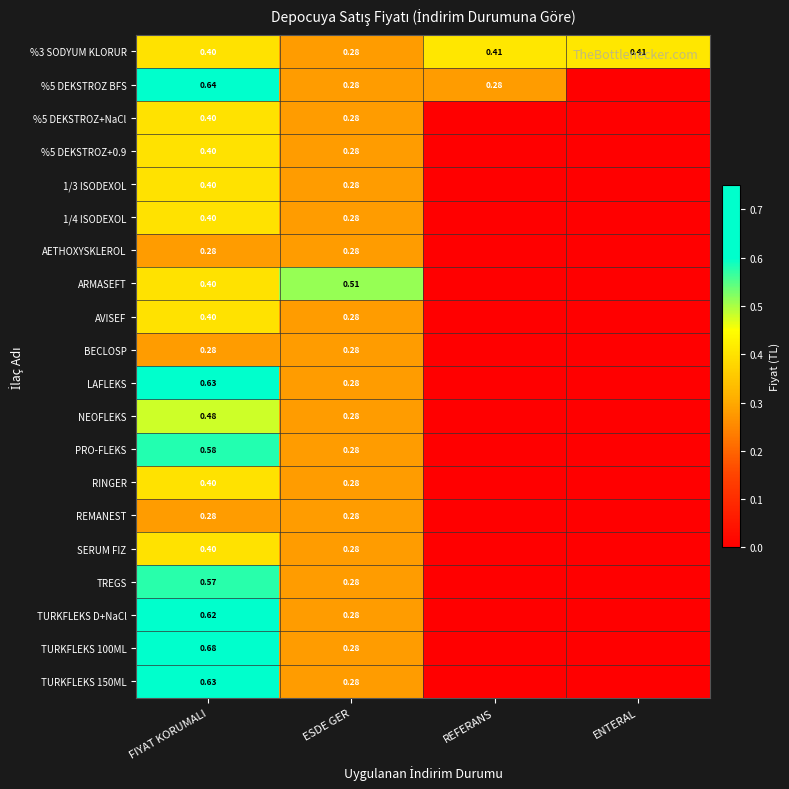

Which series changed the most between ESDE GER and ENTERAL?

ARMASEFT